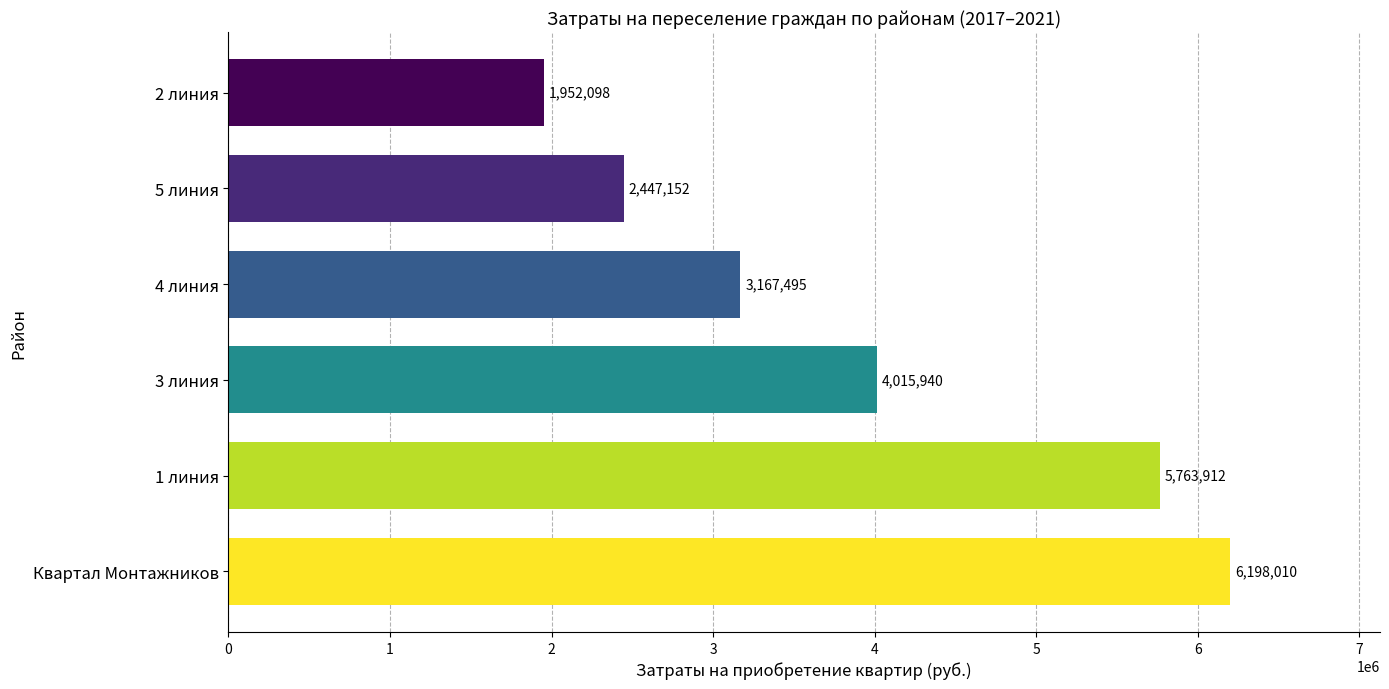

Approximately how many times larger is the value at 5 линия compared to 2 линия?

1.3